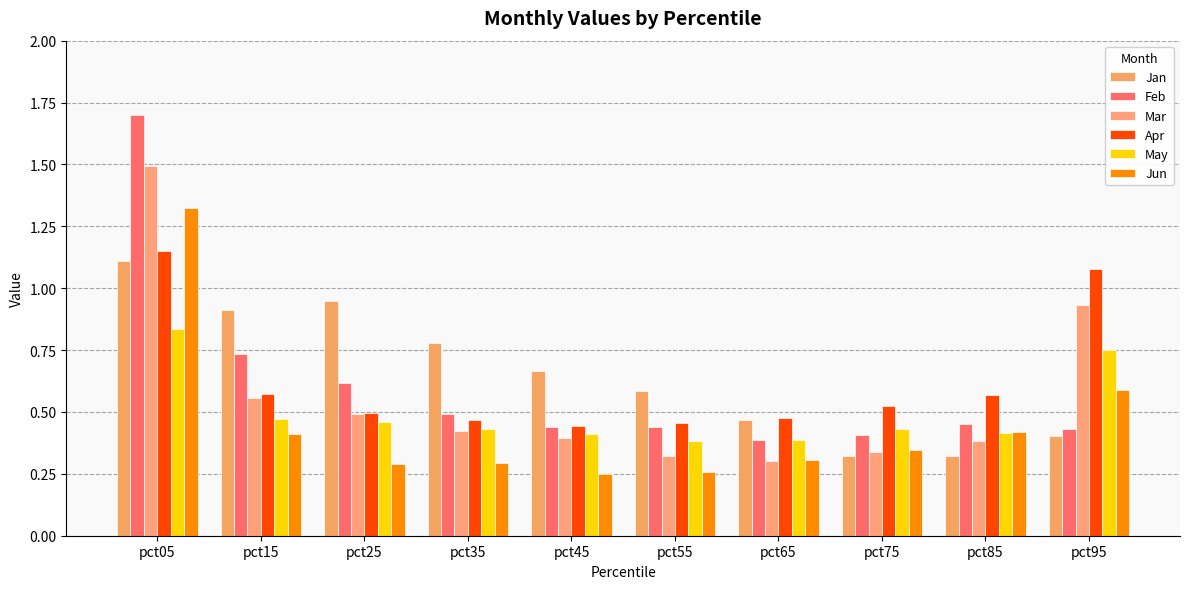

What is the lowest value of the Feb series?

0.4